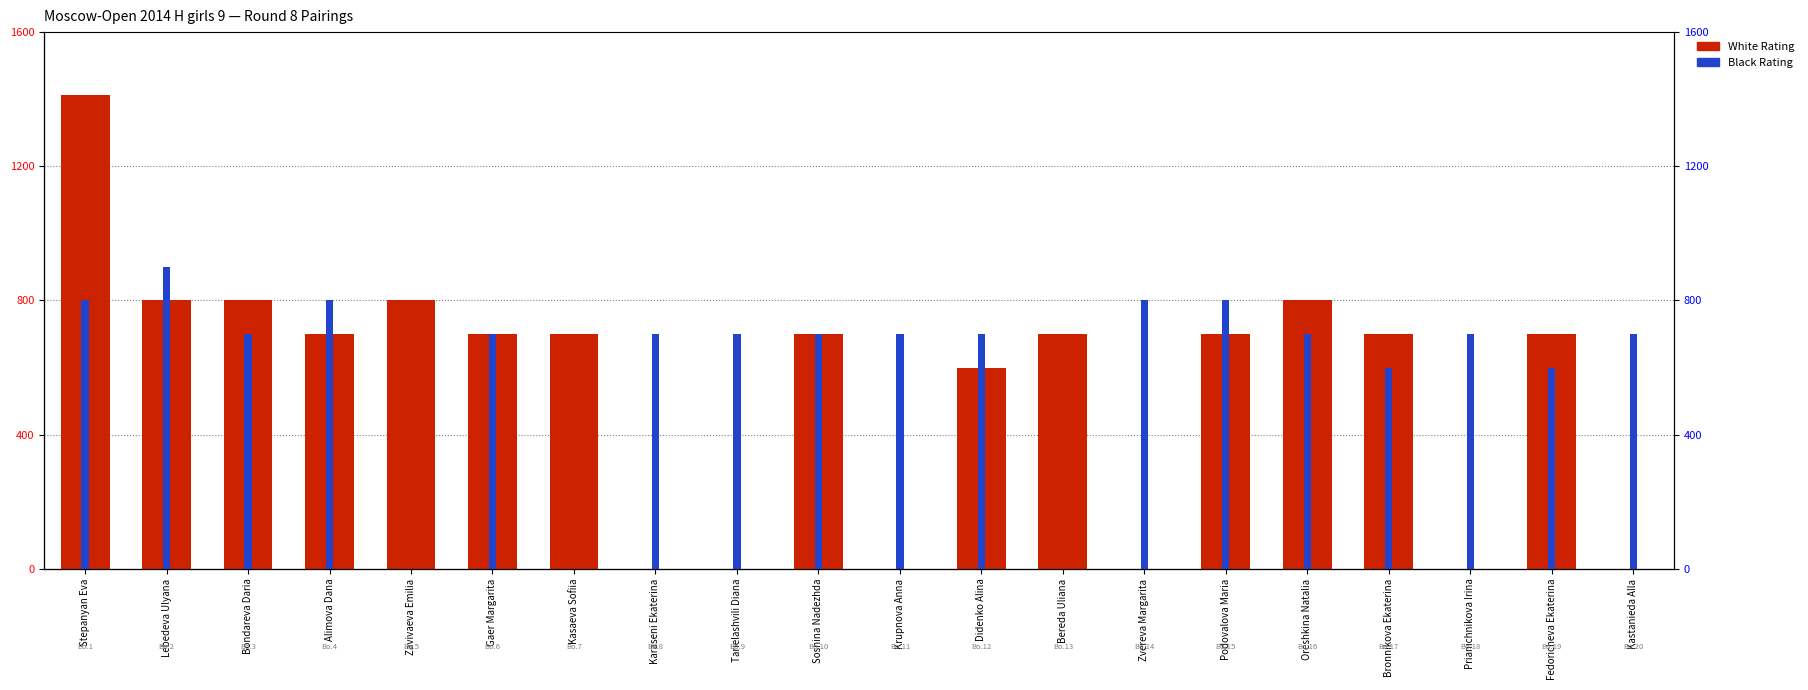

True or false: White Rating has a value of 700 at Fedoricheva Ekaterina.

True